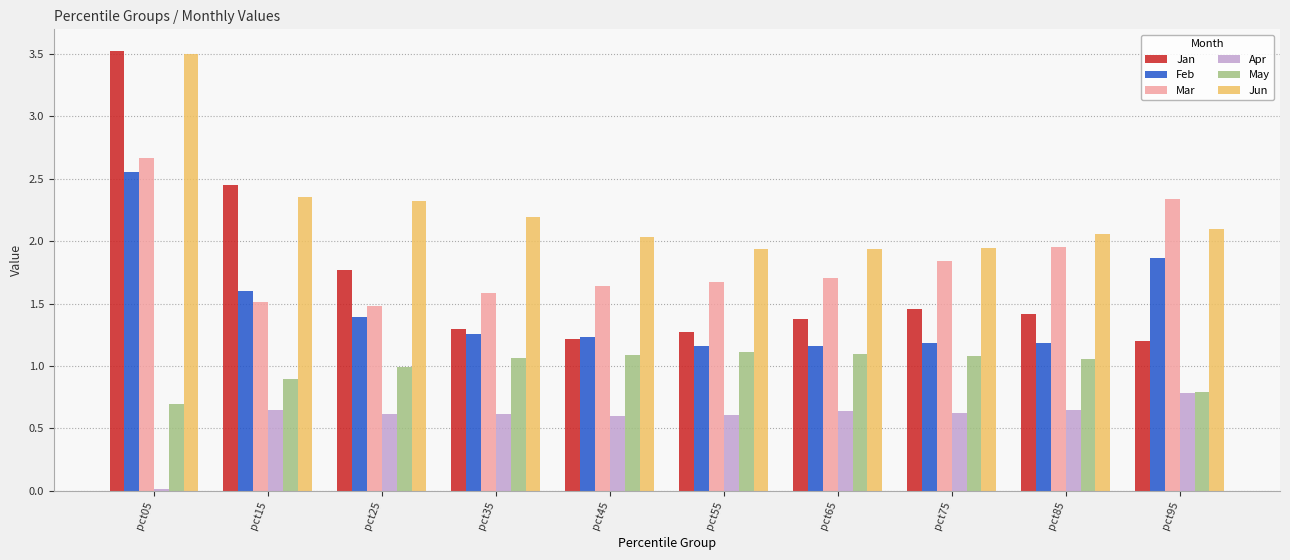

Which category has the highest value in the Mar series?

pct05